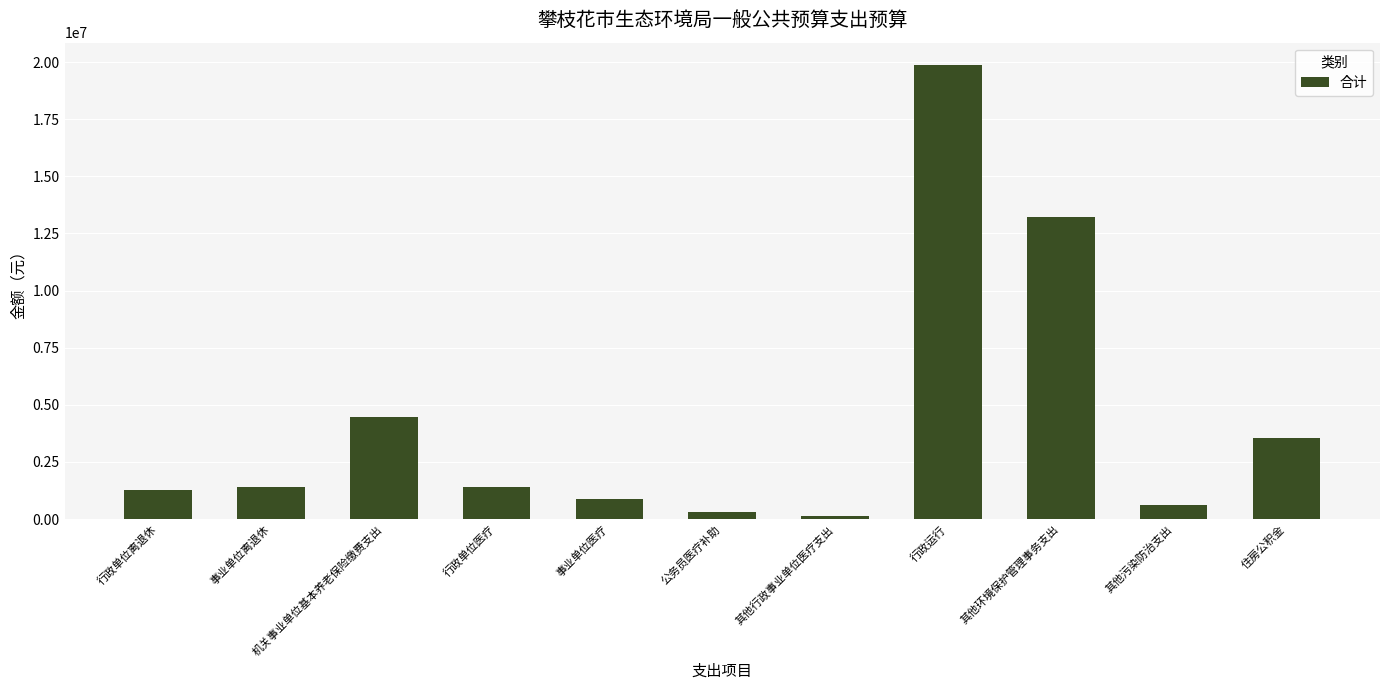

The value at 行政运行 is 19857798.5. True or false?

True